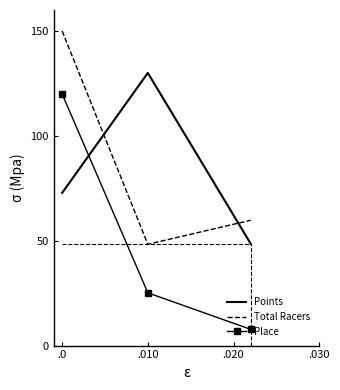

What is the lowest value of the Place series?

7.7